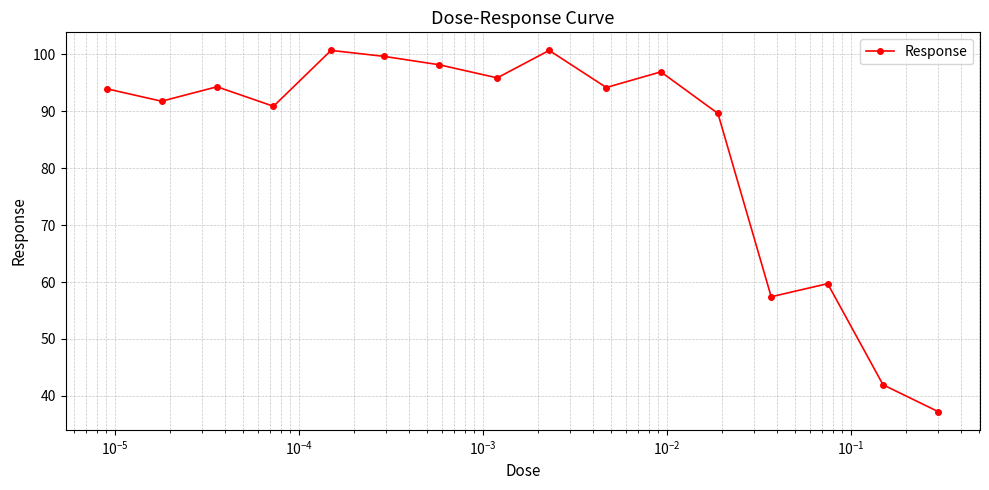

What is the minimum value shown in the chart?

37.2